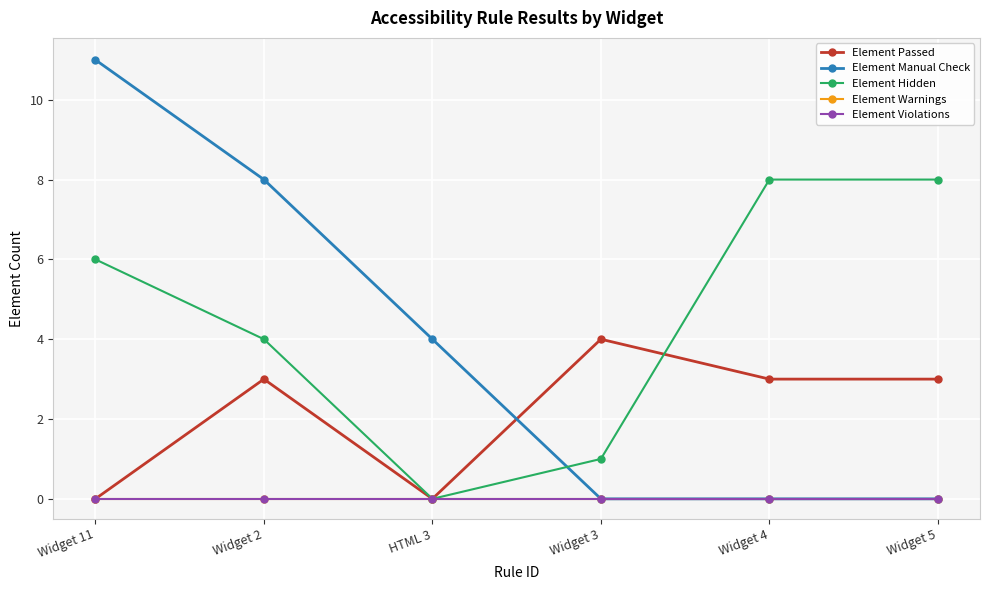

What is the total value across all series at Widget 4?

11